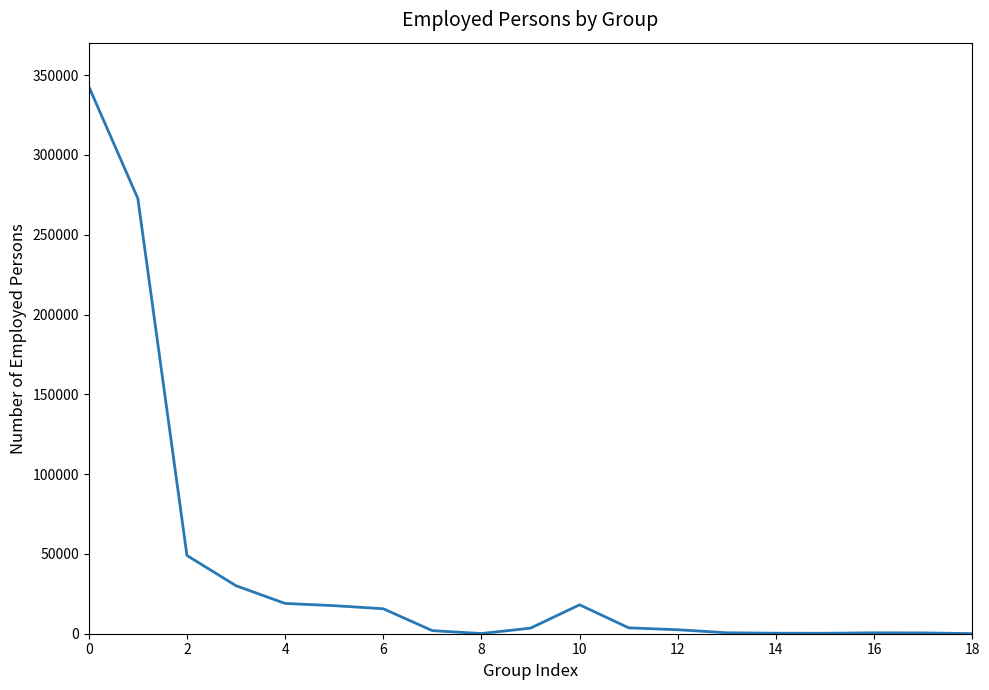

How many values are below 3502?

9